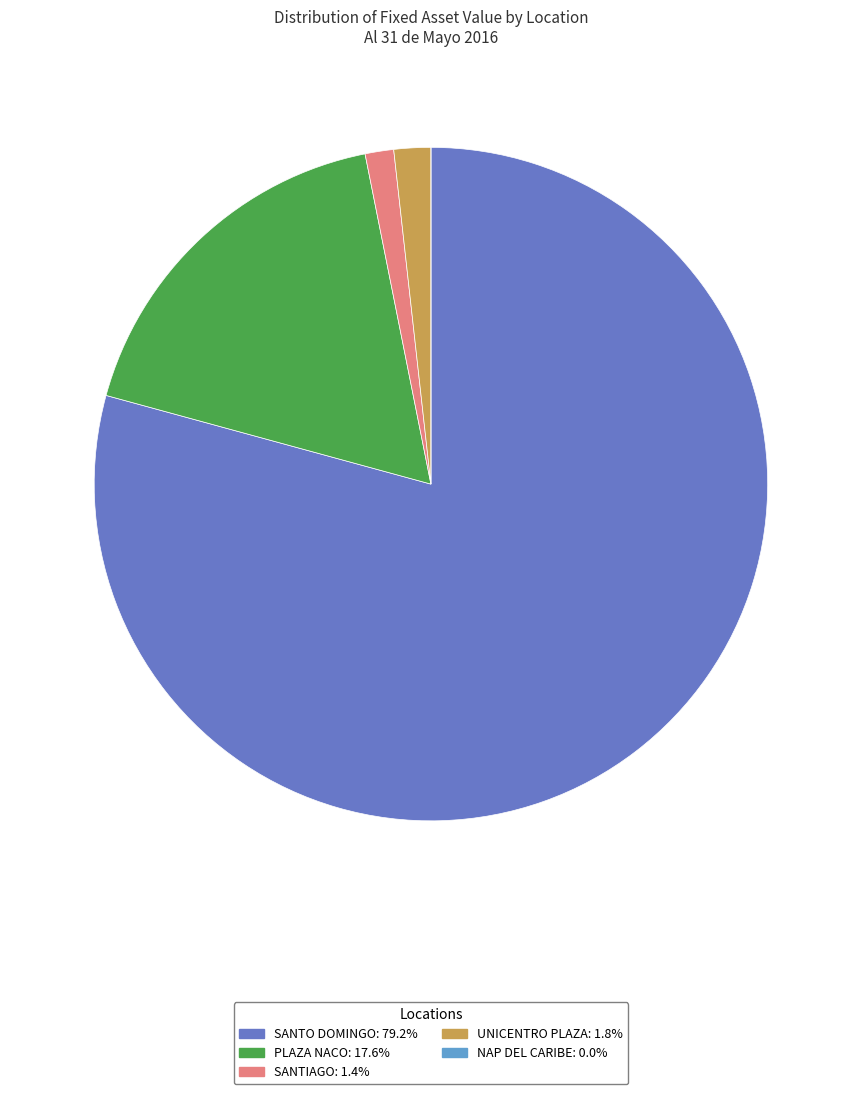

Which category accounts for the majority?

SANTO DOMINGO